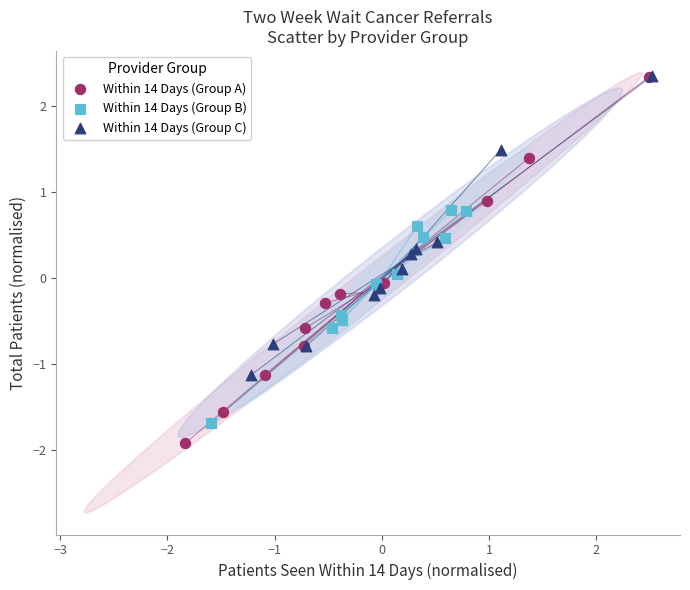

Which series has the widest spread of Y values?

Within 14 Days (Group A)